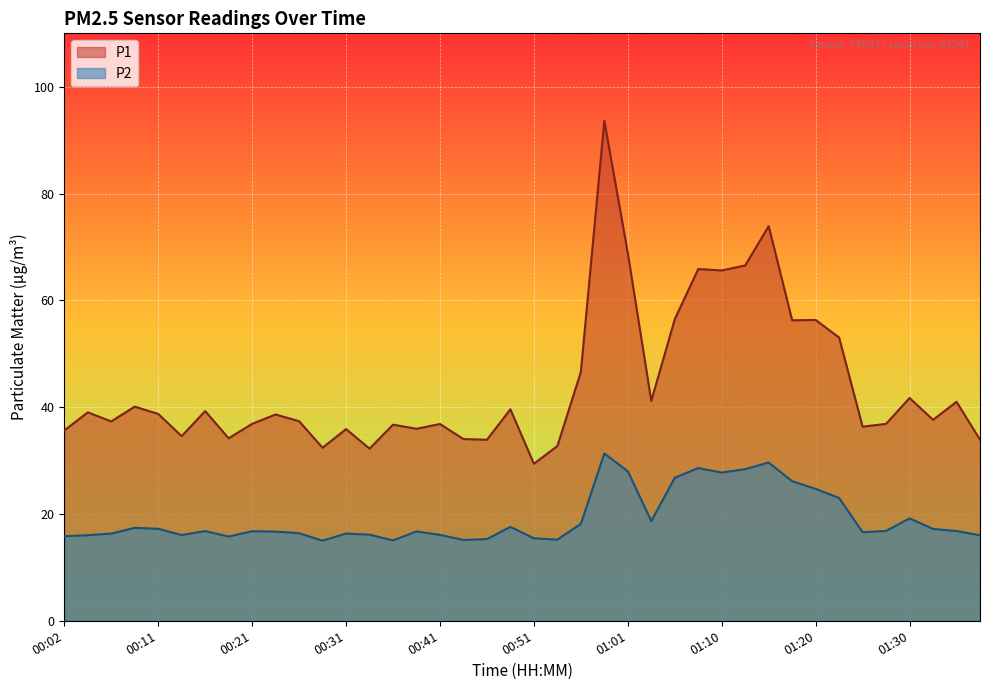

True or false: P2 has a value of 13.1 at 01:15.

False